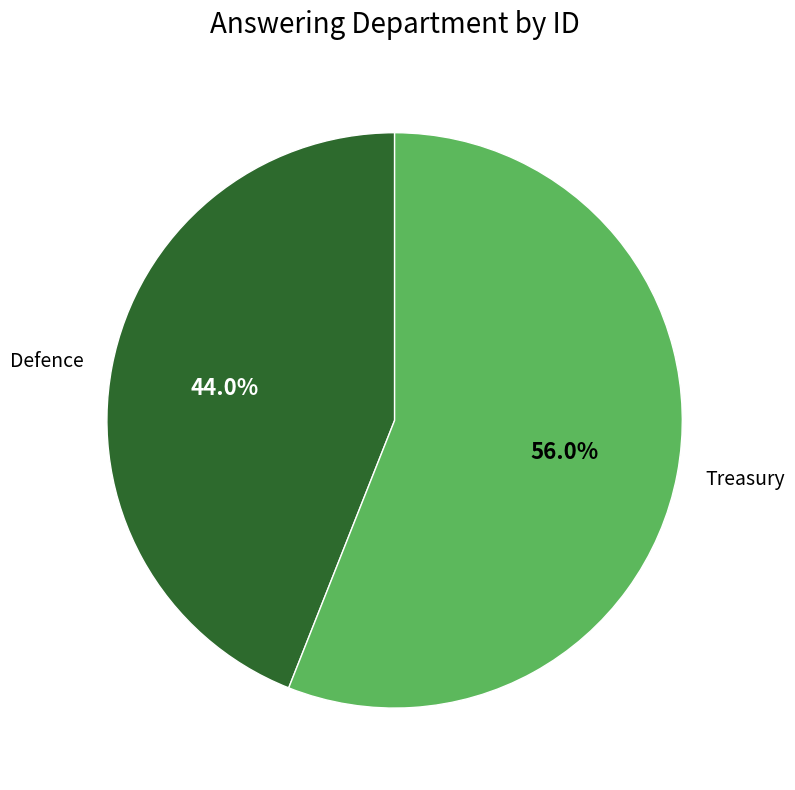

Does Defence account for over 50% of the chart?

No